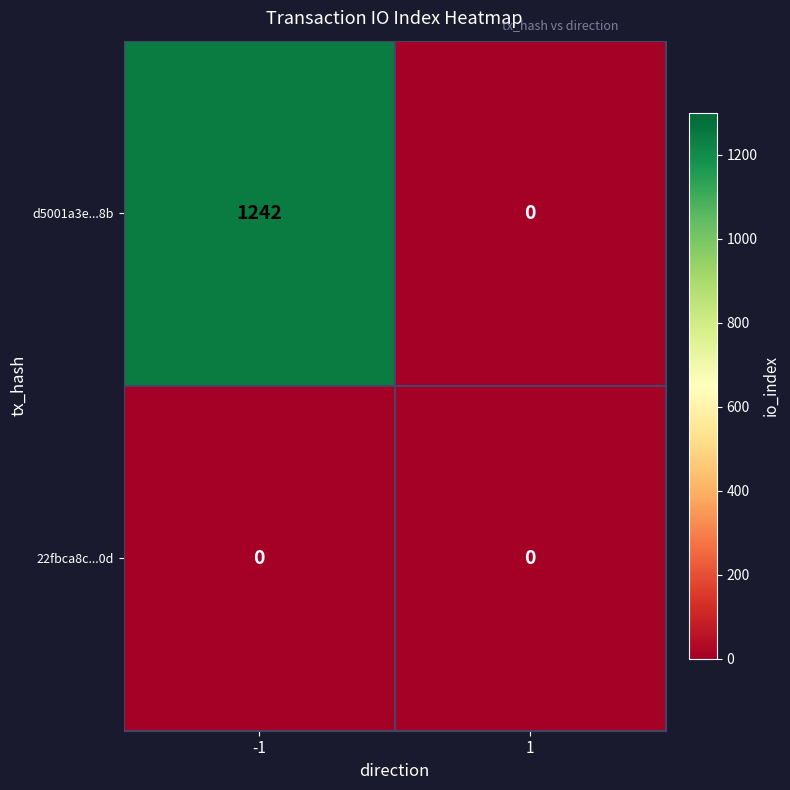

The d5001a3e...8b series shows 821 at -1. True or false?

False